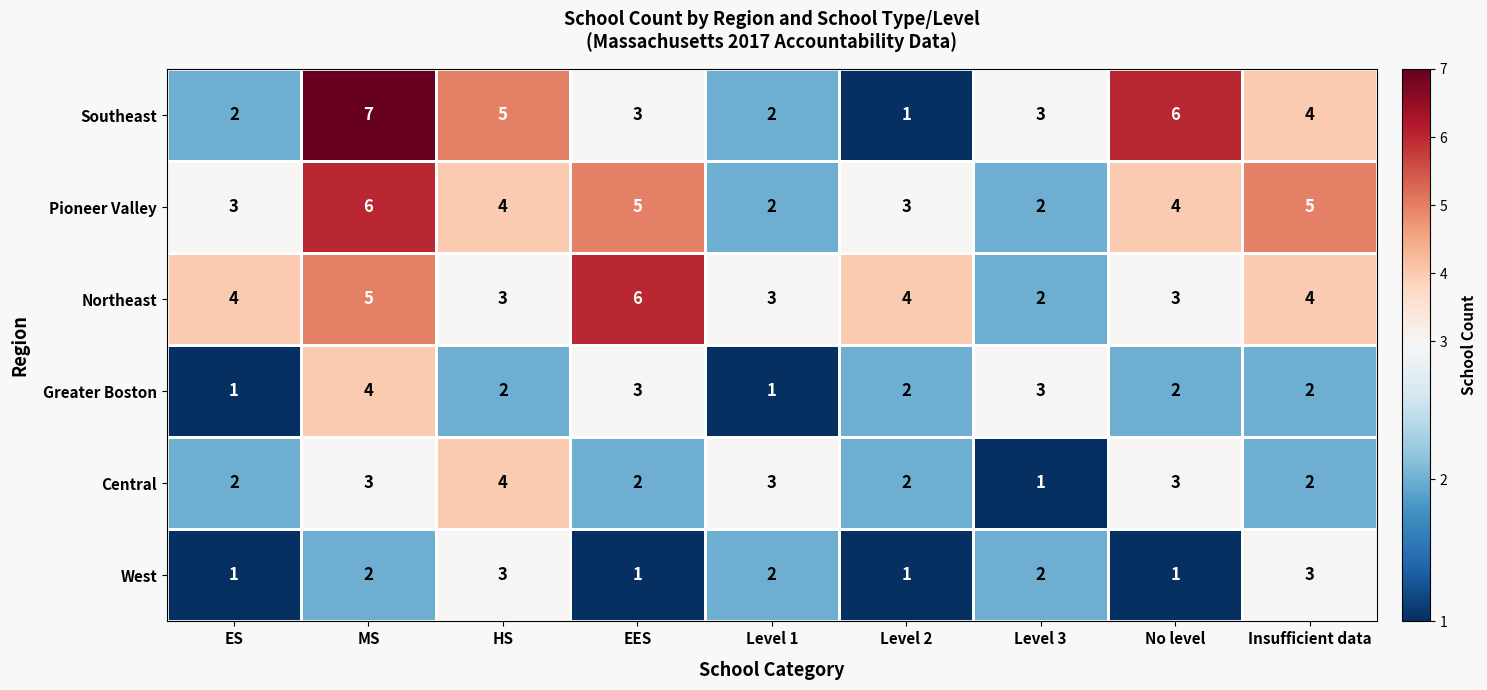

What is the difference between the highest and lowest values at HS?

3